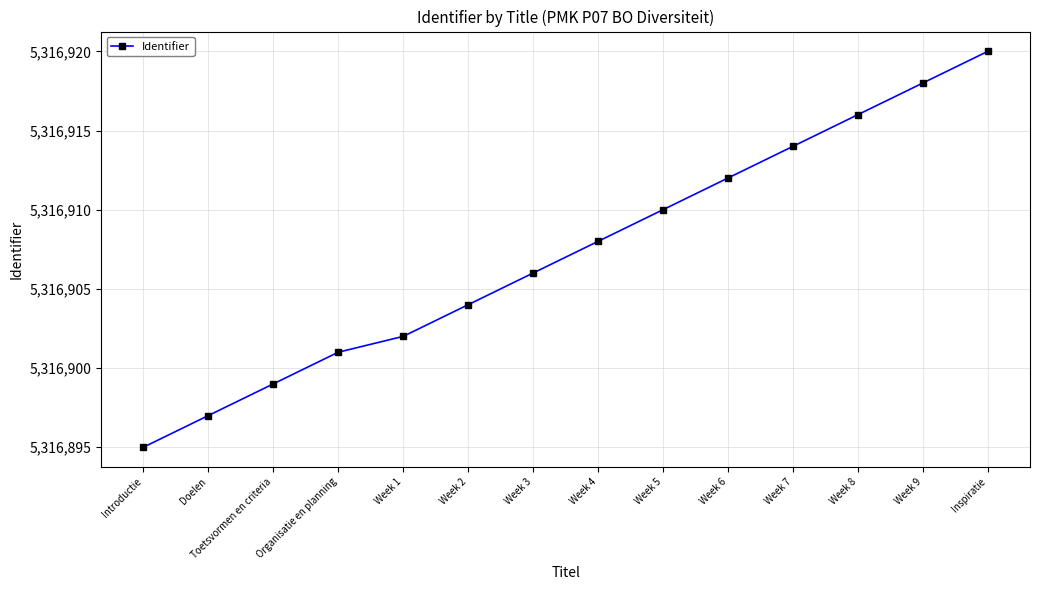

What value does the data have at Organisatie en planning?

5316901